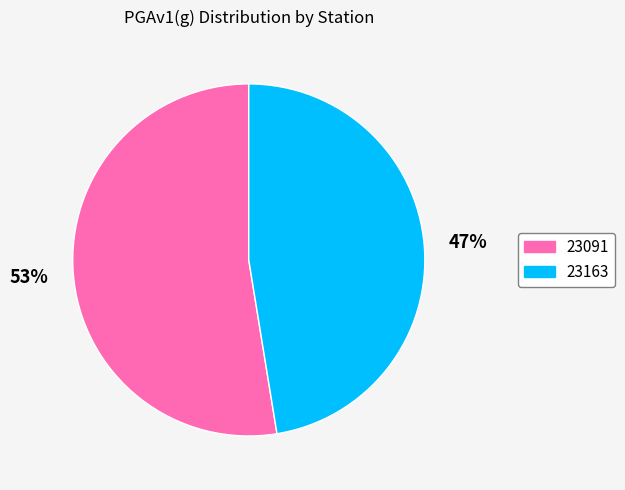

Do 23163 and 23091 together represent more than half of the pie?

Yes